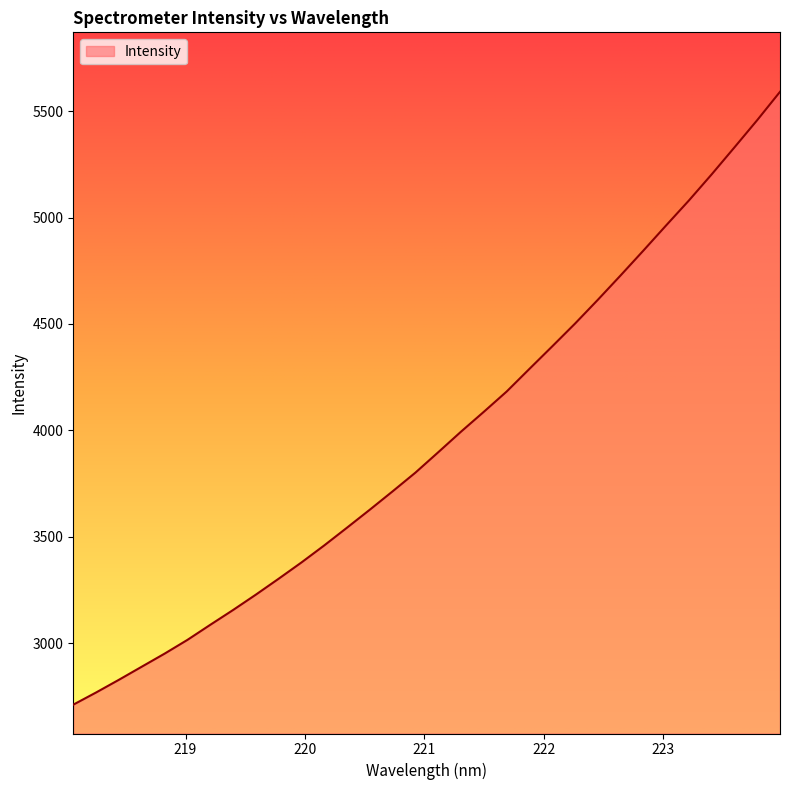

What is the greatest value displayed?

5591.3